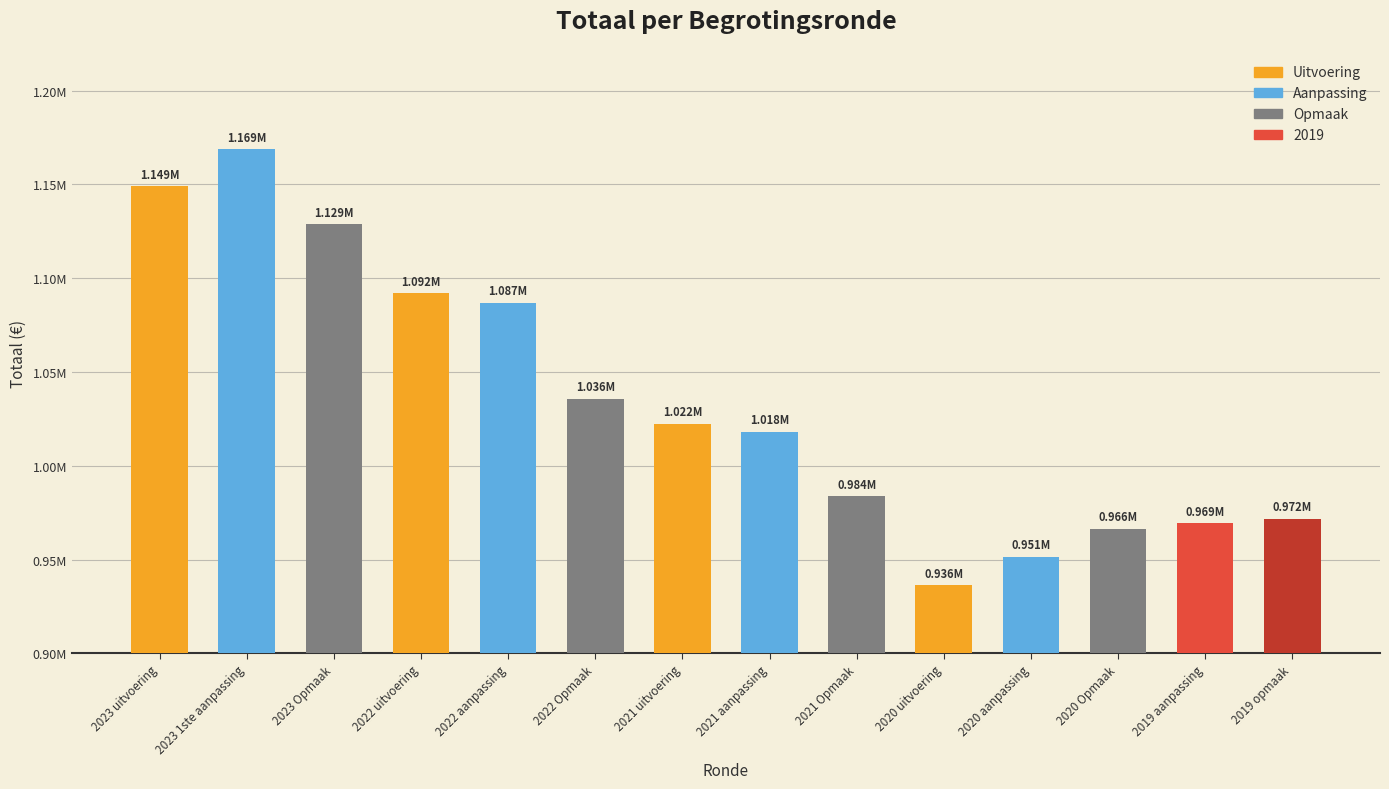

Does the chart contain stacked bars?

No